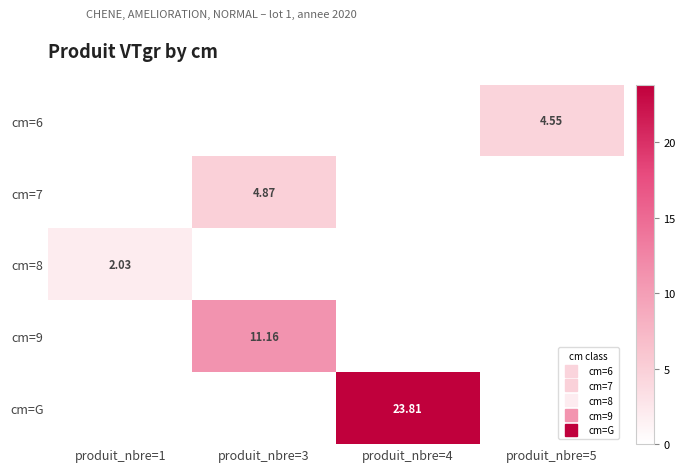

List the series in order of their peak value, highest first.

cm=G, cm=9, cm=7, cm=6, cm=8